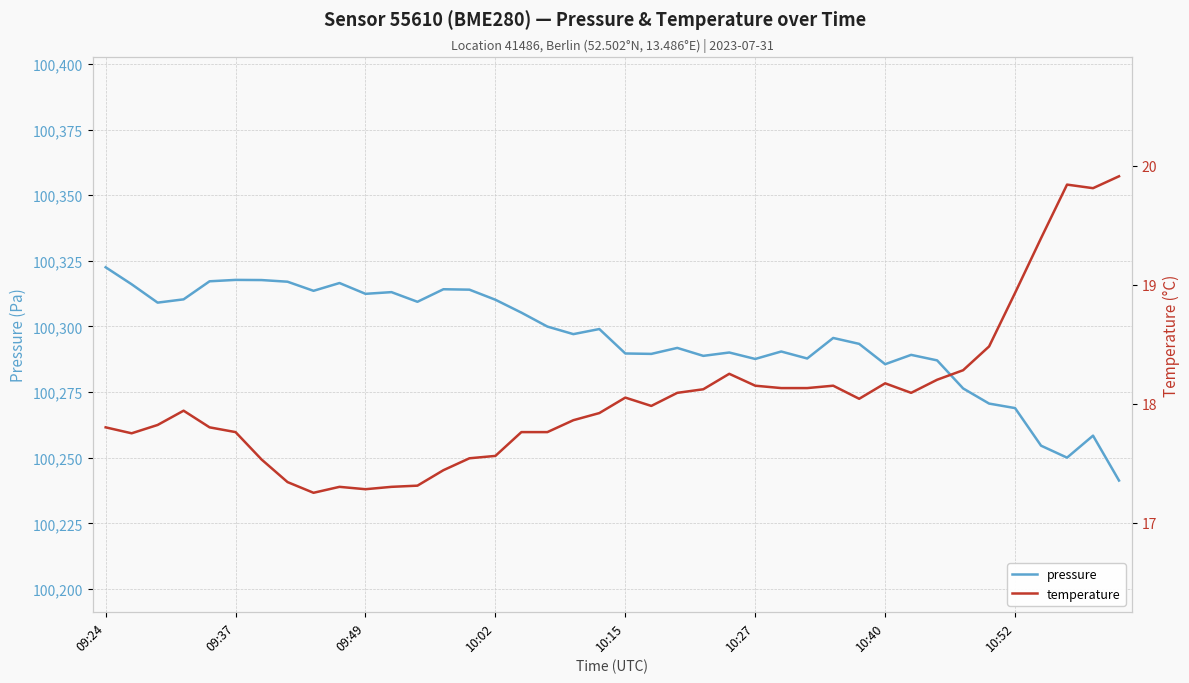

What position from the right is 31?

9